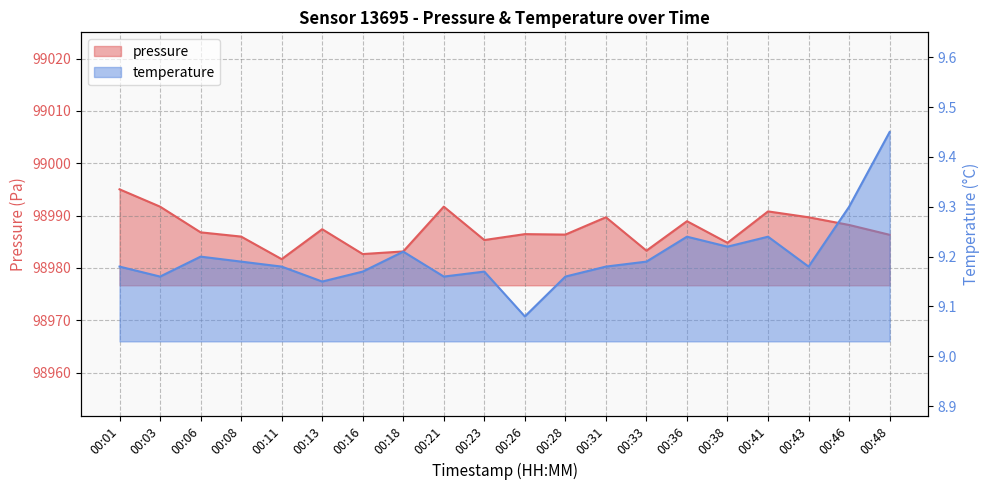

The pressure series shows 98983.2 at 00:18. True or false?

True